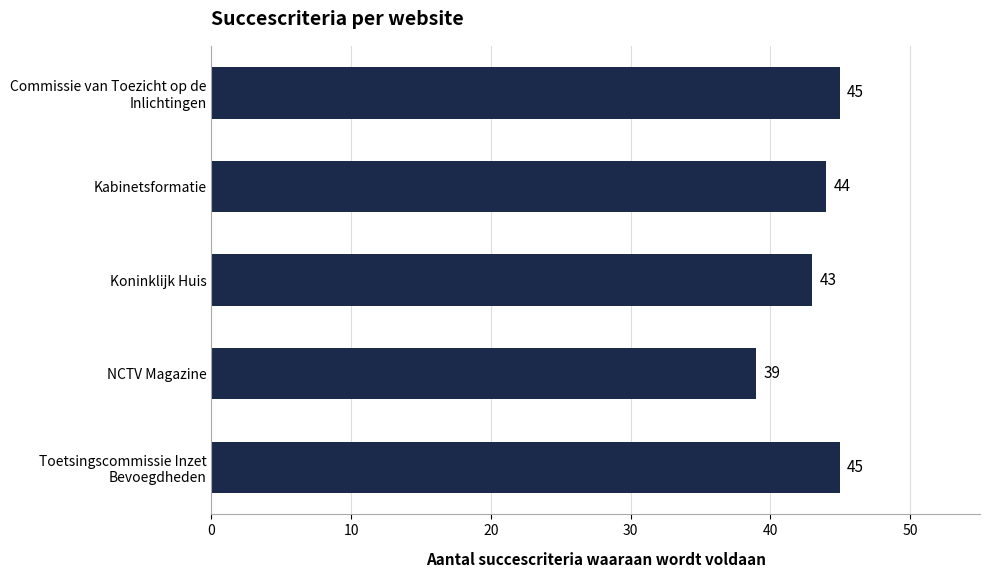

What is the approximate value at Koninklijk Huis?

43